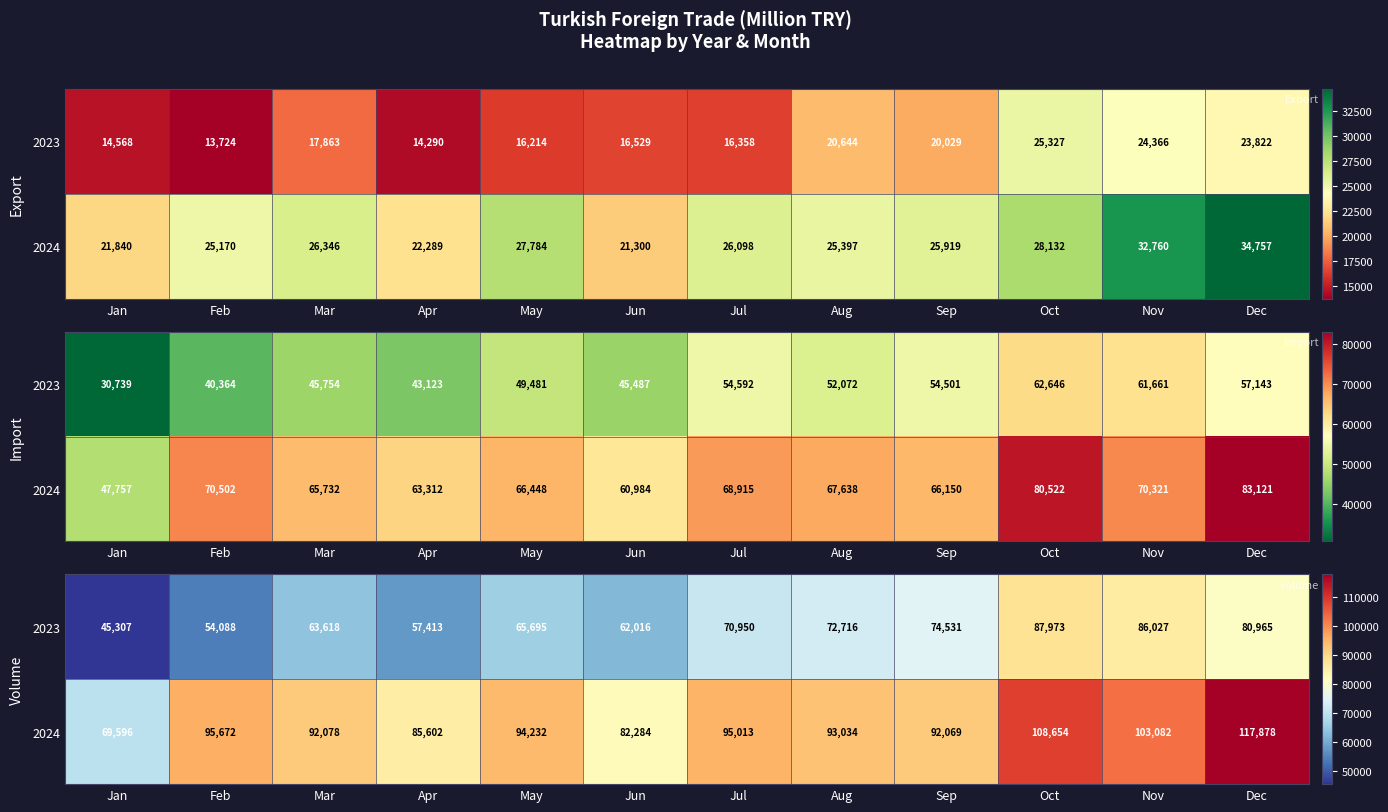

What is the maximum value for 2023?

87972.8